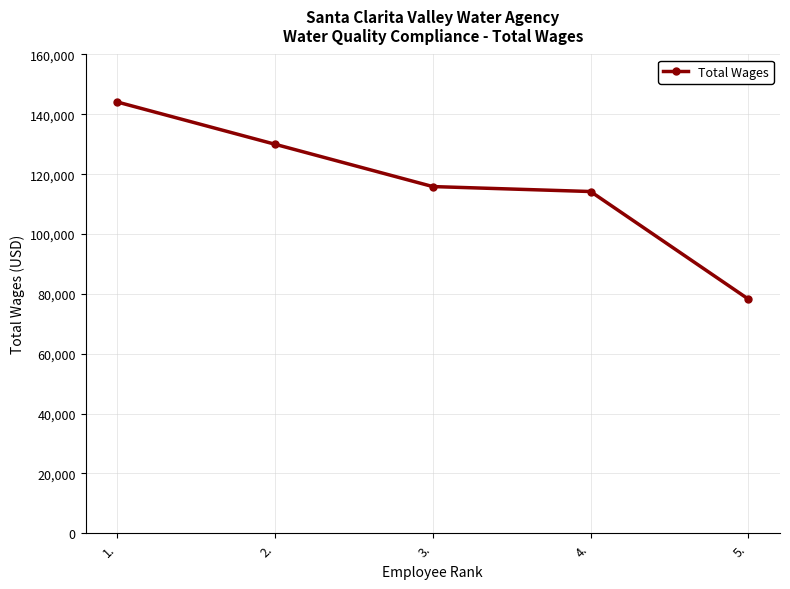

Which label corresponds to the smallest value in the chart?

5.